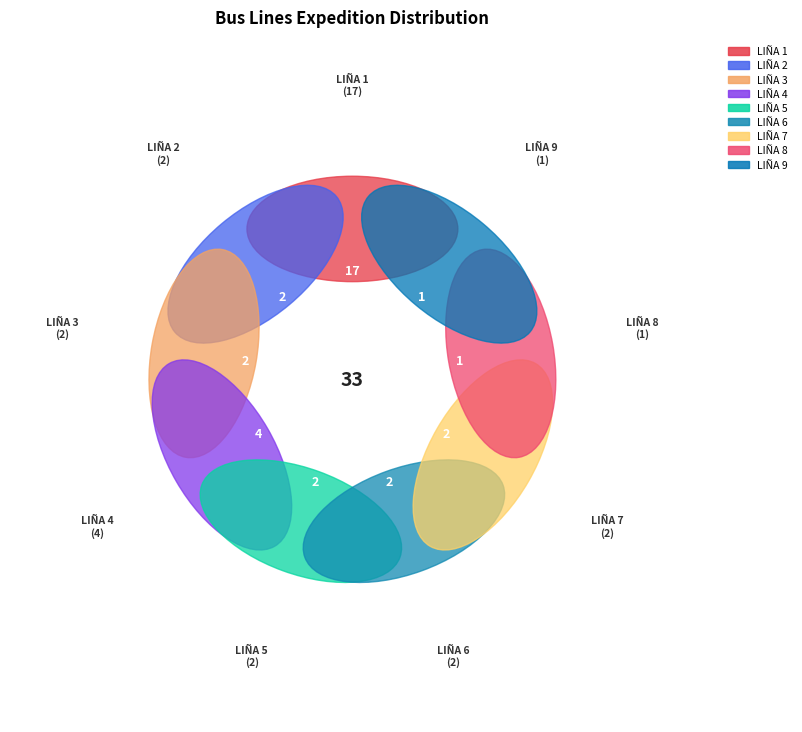

How many slices are in this pie chart?

9